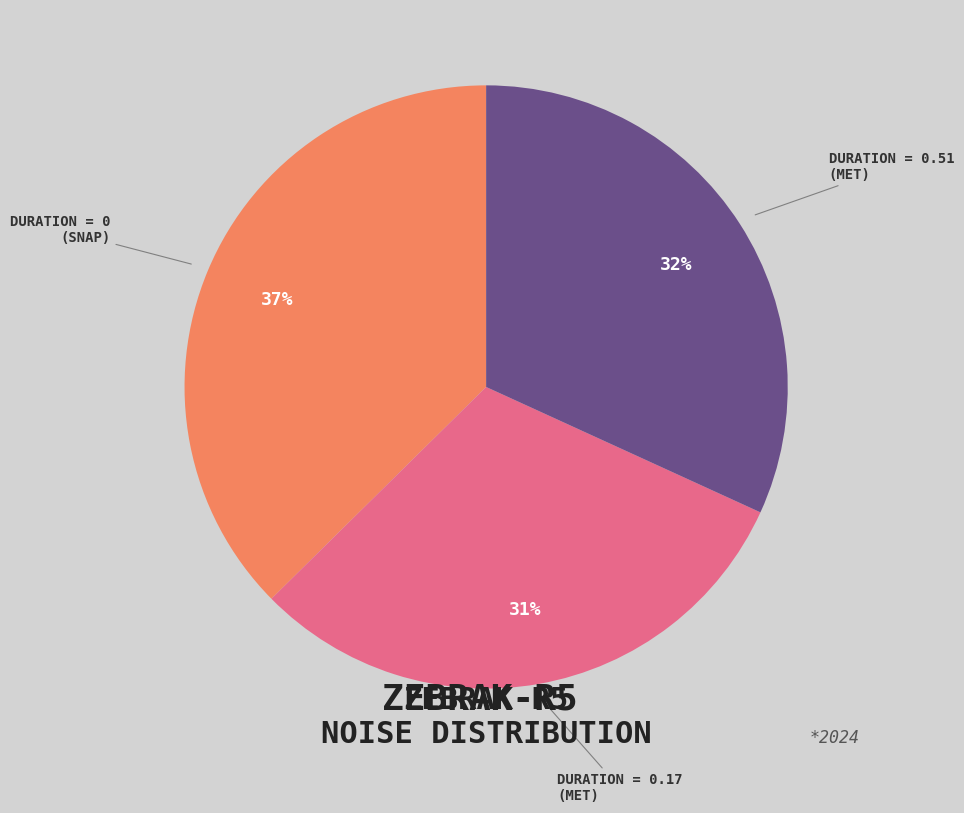

Is there a majority slice in this chart?

No